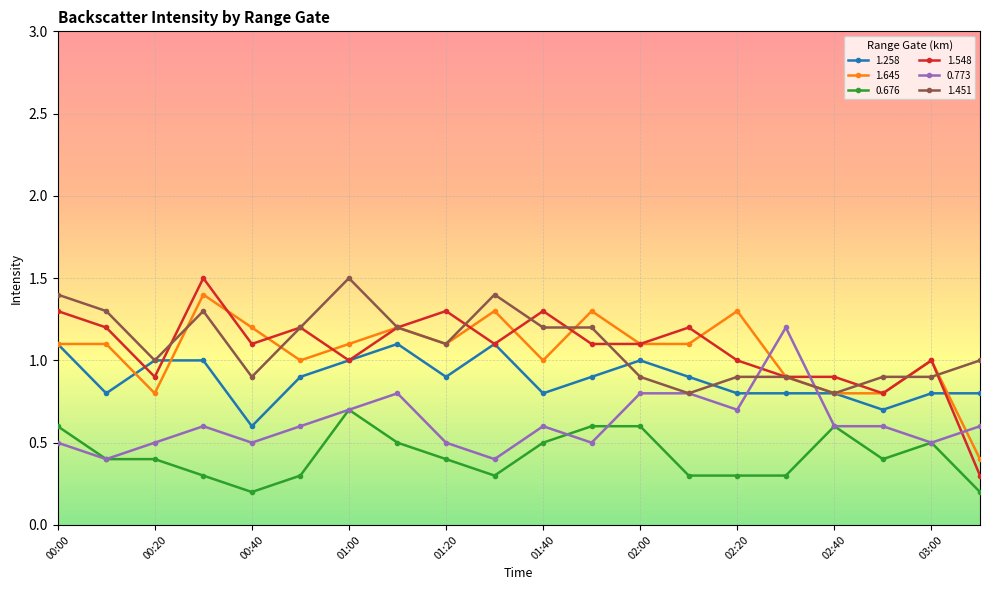

True or false: 1.258 has more than 0 interior local peaks.

True